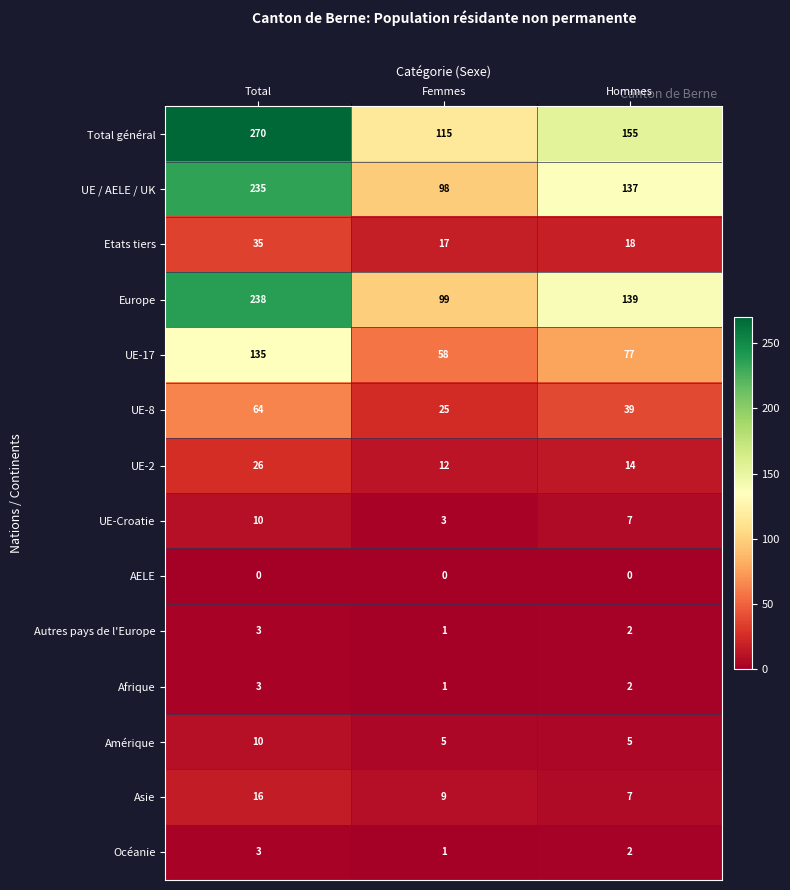

At which category is the sum across all series the highest?

Total